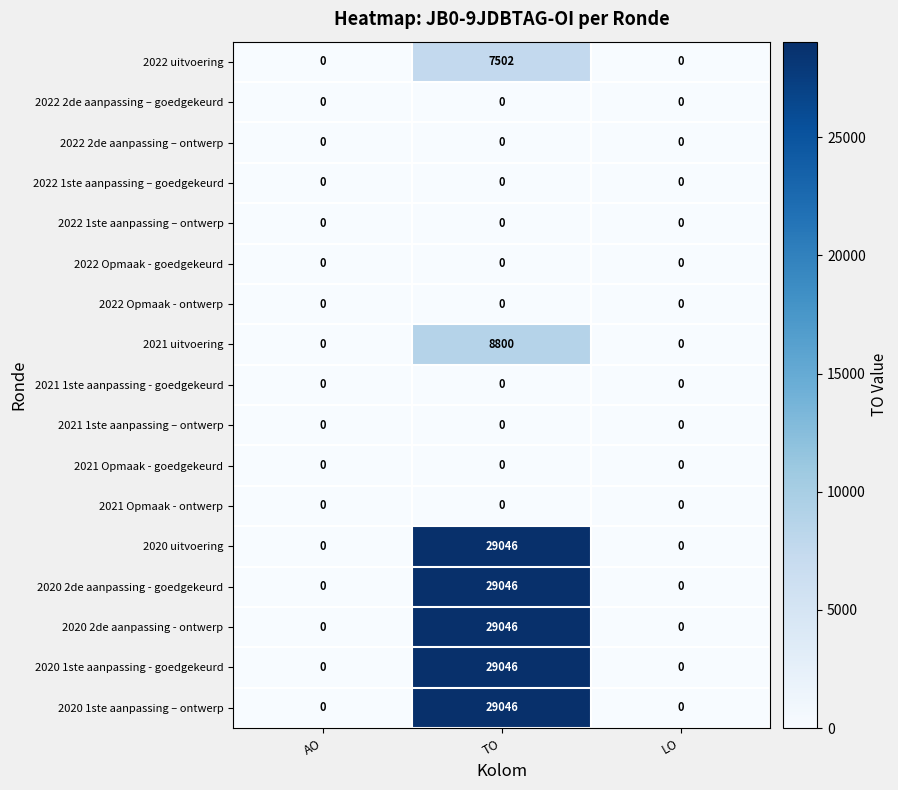

Count the 2020 uitvoering values in the range 0 to 29046.

3